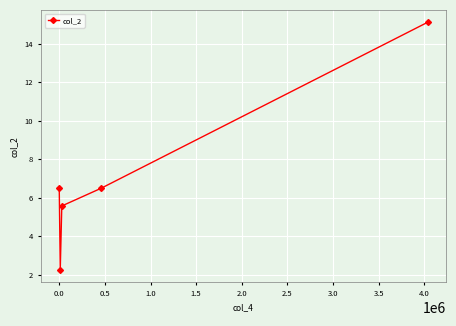

What is the value of the 5th point from the left?

15.1